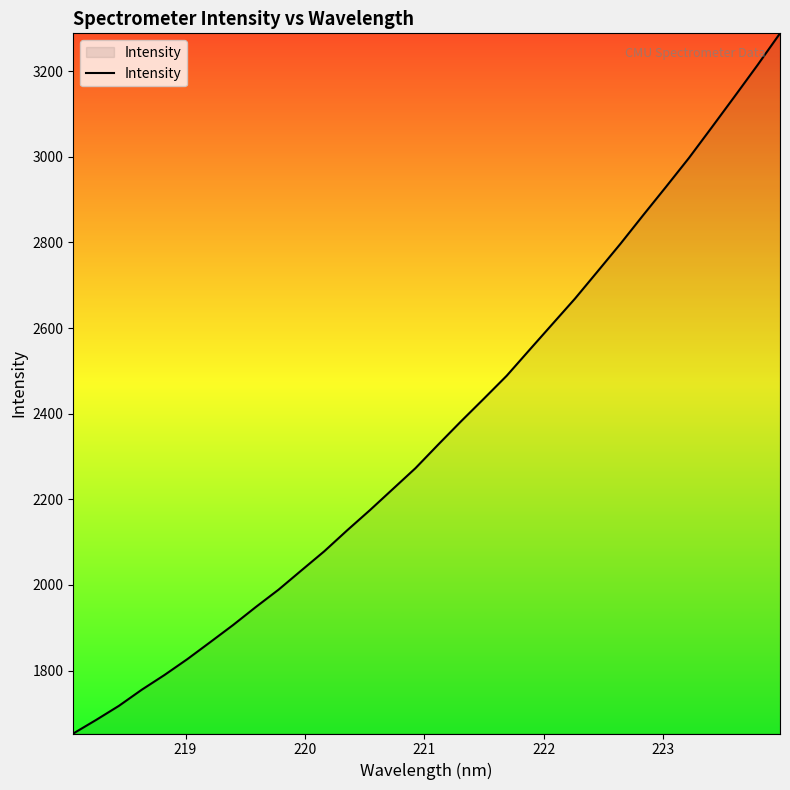

What is the greatest value displayed?

3288.5